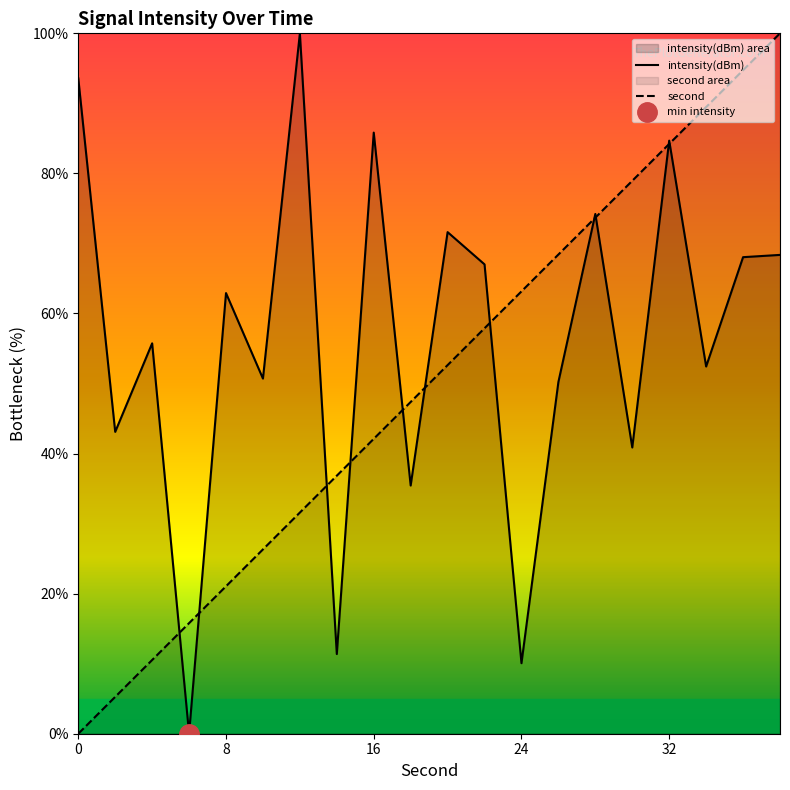

Does the chart have visible grid lines?

No